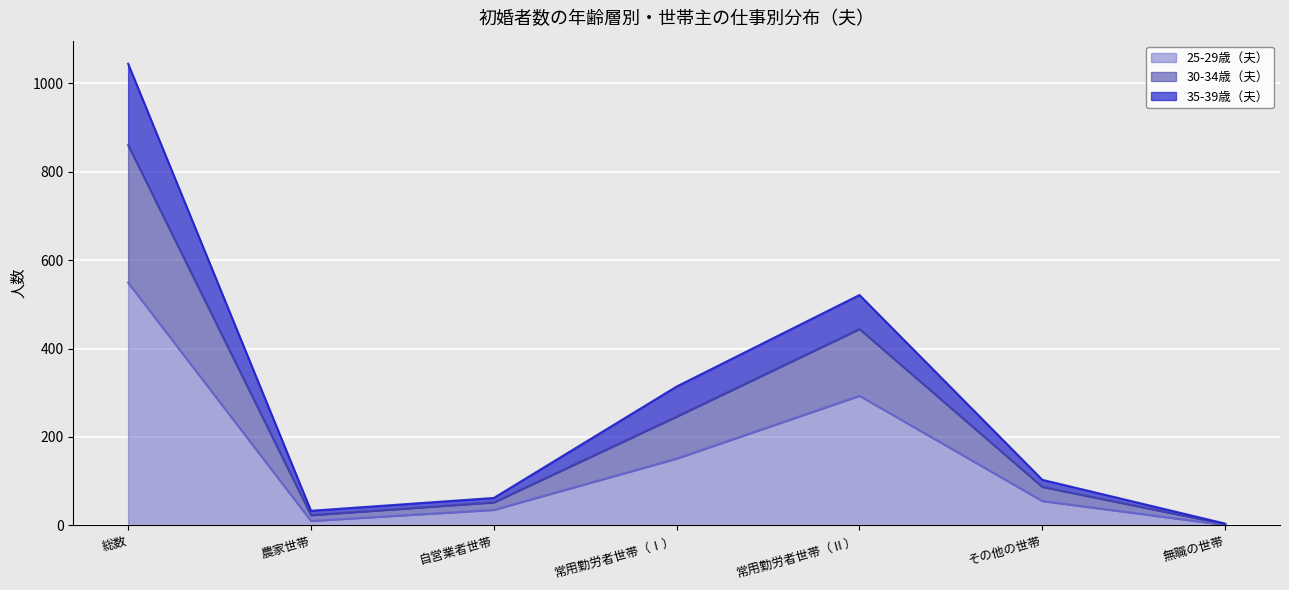

What is the label of the 2nd point from the right?

その他の世帯